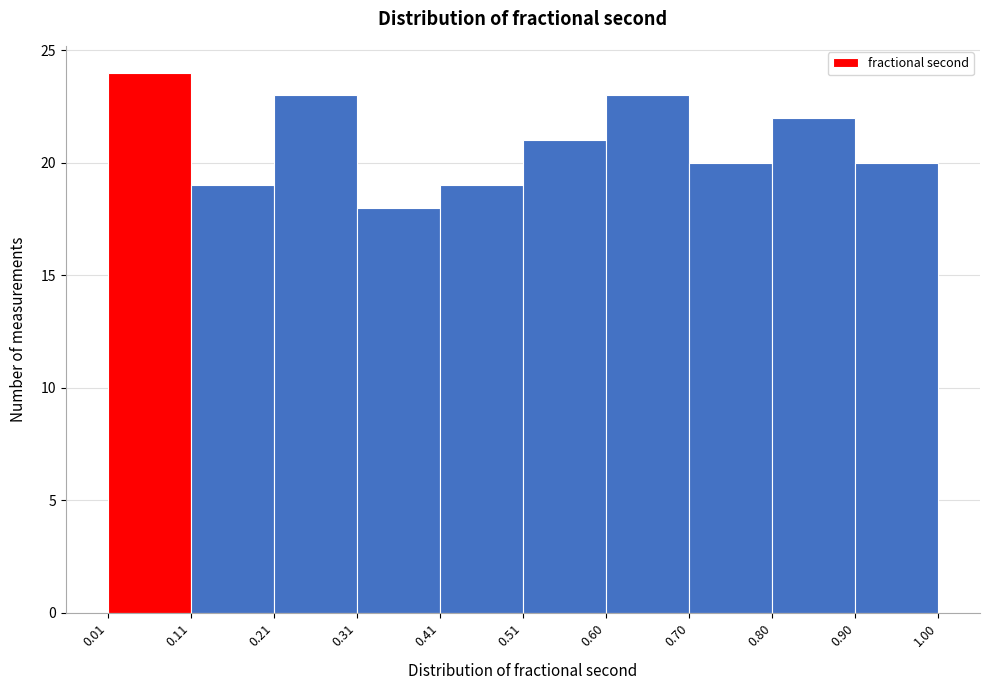

Reading left to right, list every bar in this chart as the range it spans on the x-axis followed by its height. The values are not printed on the chart, so give them approximately, as read against the axis.

0.01 to 0.11: 24
0.11 to 0.21: 19
0.21 to 0.31: 23
0.31 to 0.41: 18
0.41 to 0.51: 19
0.51 to 0.60: 21
0.60 to 0.70: 23
0.70 to 0.80: 20
0.80 to 0.90: 22
0.90 to 1.00: 20